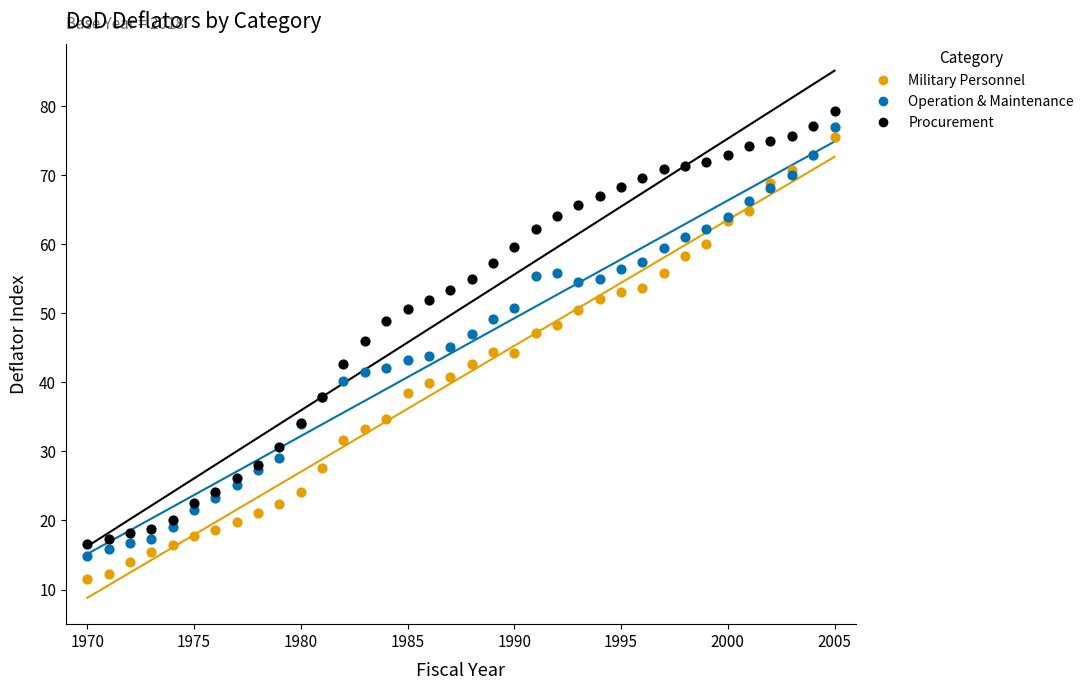

Which series has the largest Y range (max minus min)?

Military Personnel